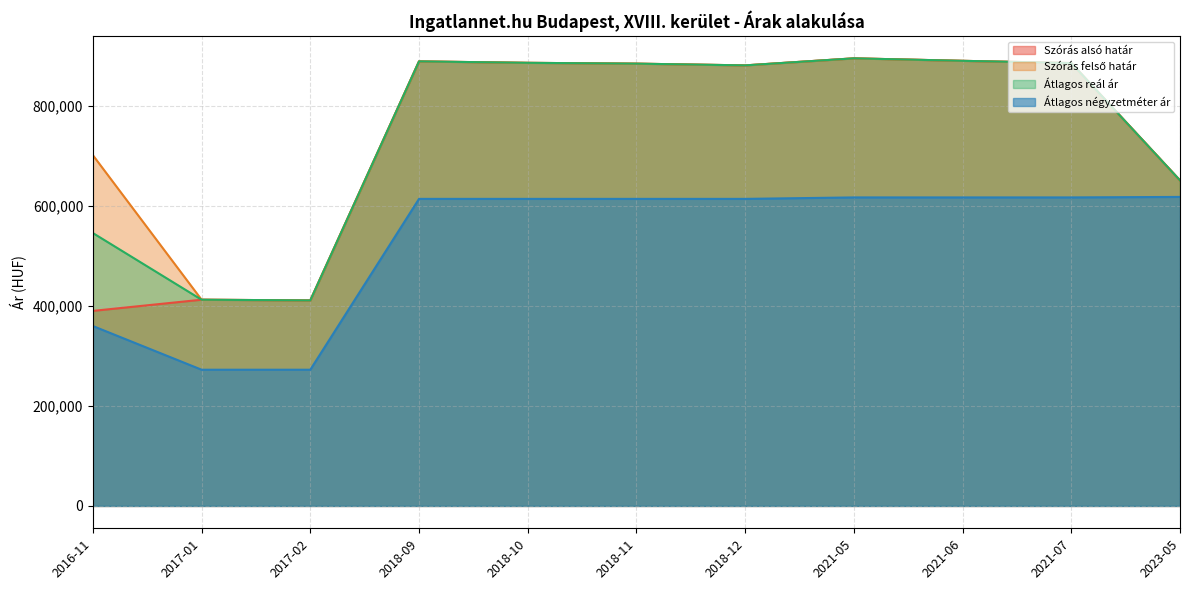

Which series has the largest total across all categories?

Szórás felső határ